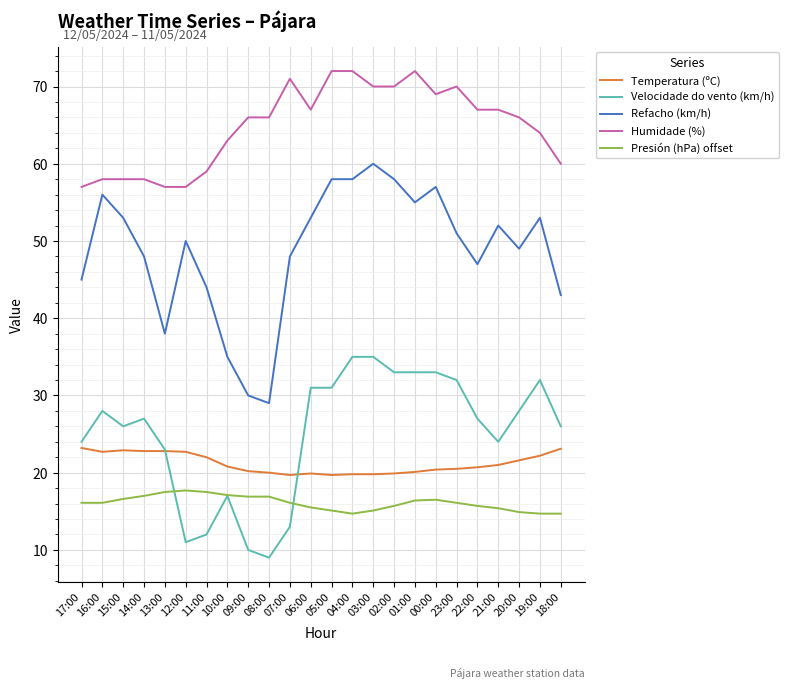

What is the total value across all series at 12:00?

158.4